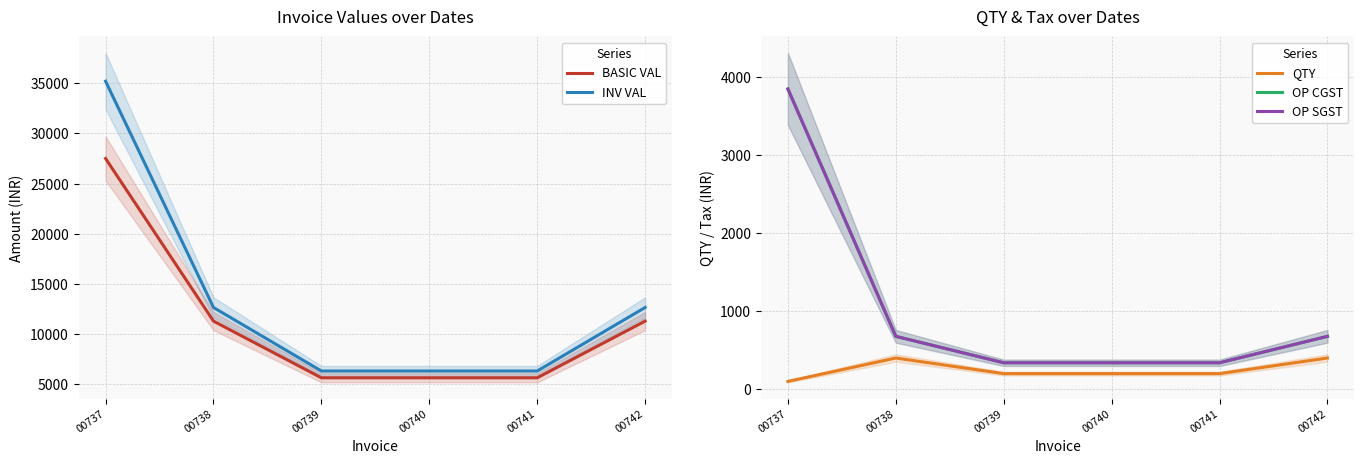

Does the chart have visible grid lines?

Yes